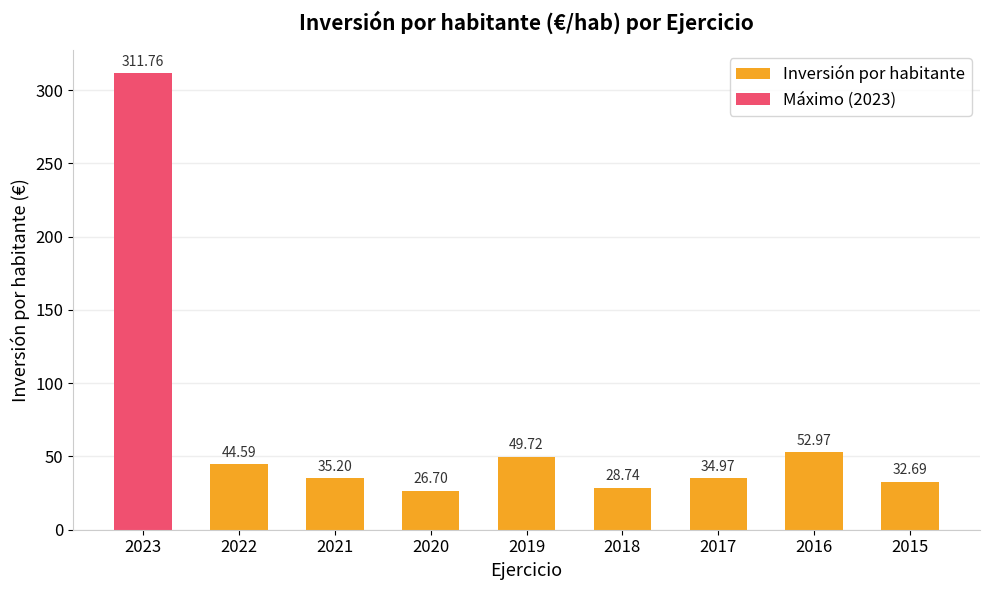

What is the value of the 1st bar from the left?

311.8